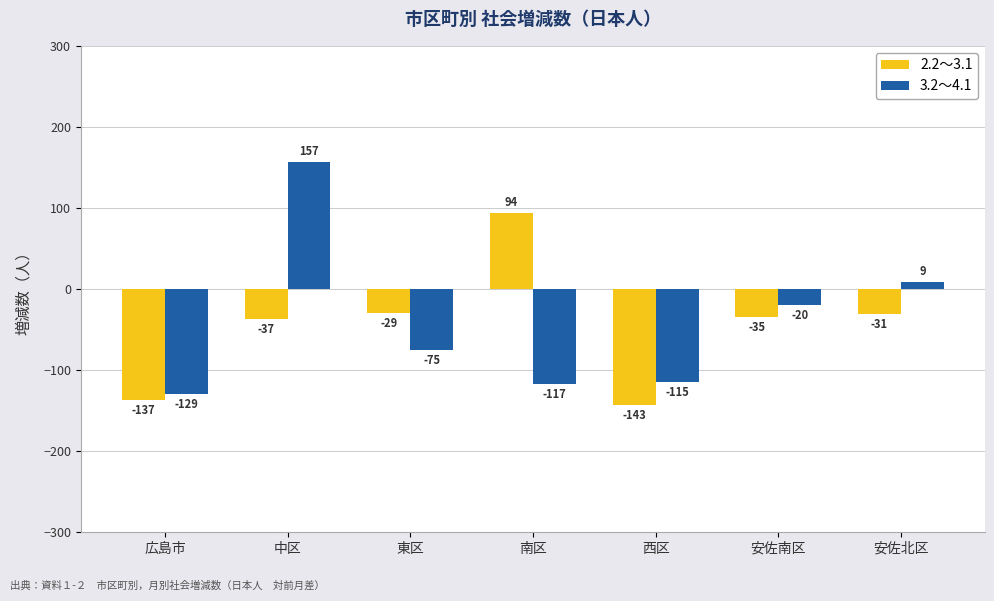

At how many categories does at least one series exceed 10?

2